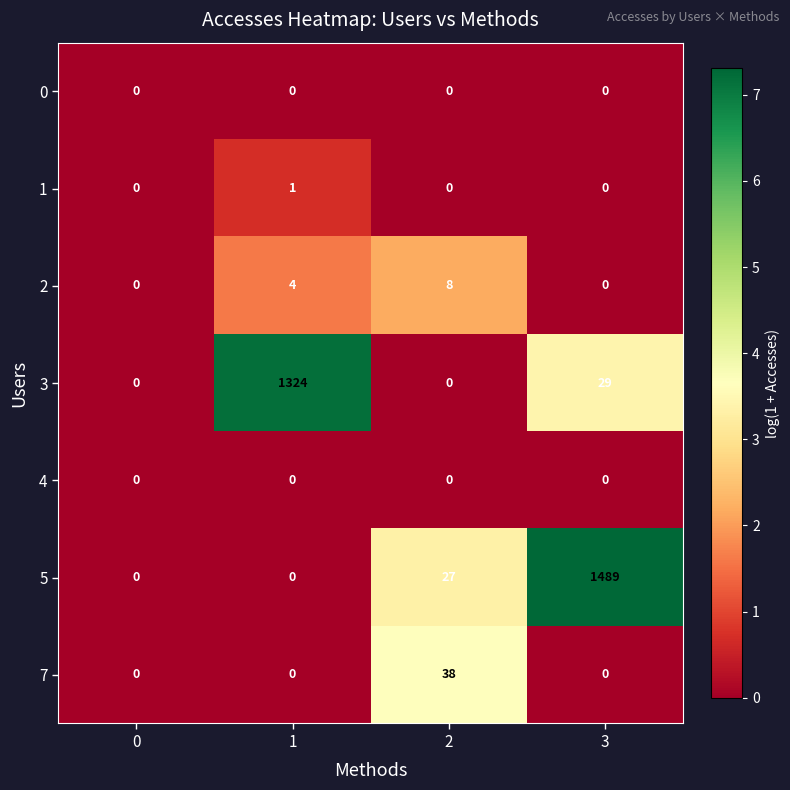

What is the total value across all series at 1?

1329